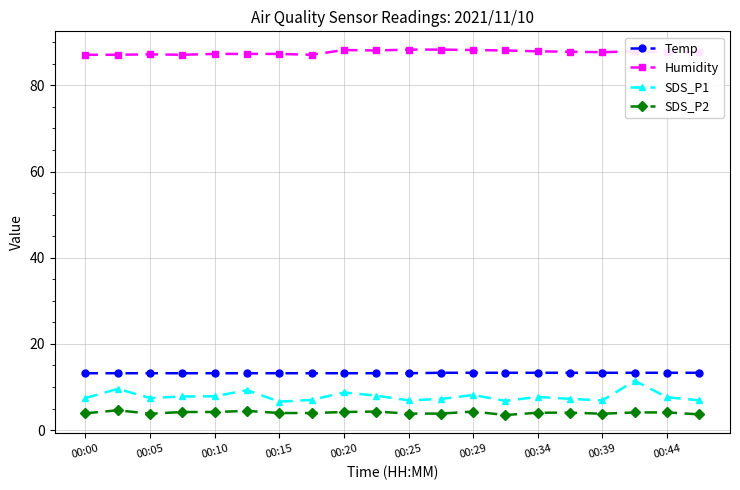

What is the minimum value for Humidity?

87.1